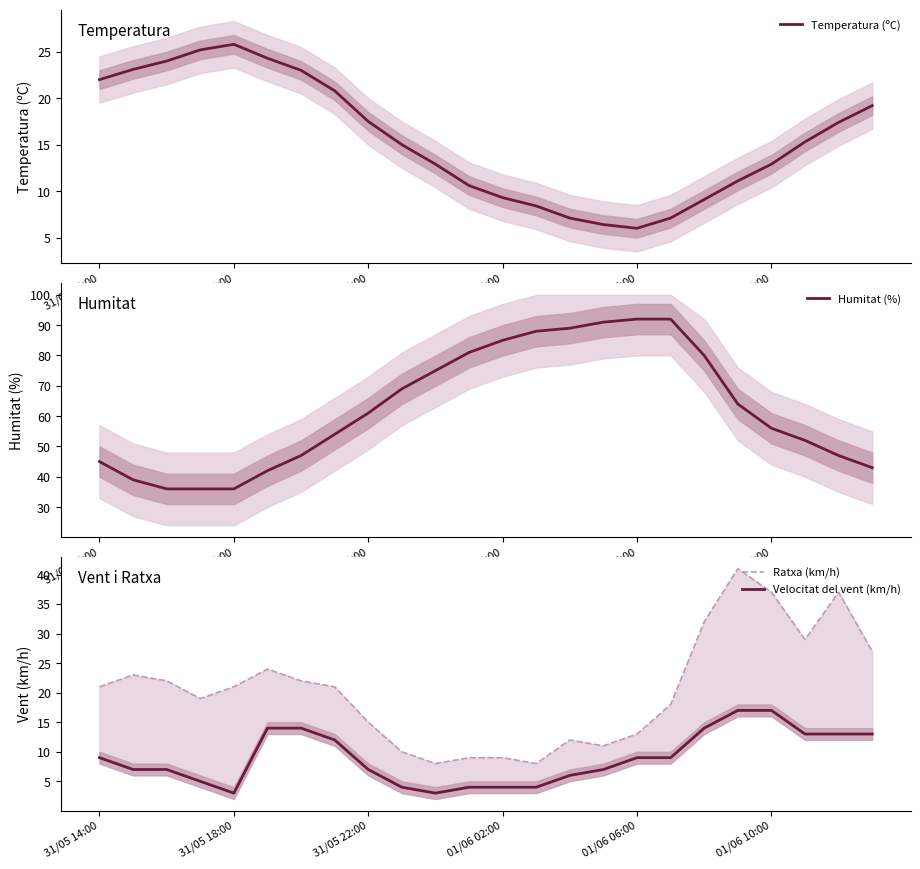

At which category is the sum across all series the highest?

18